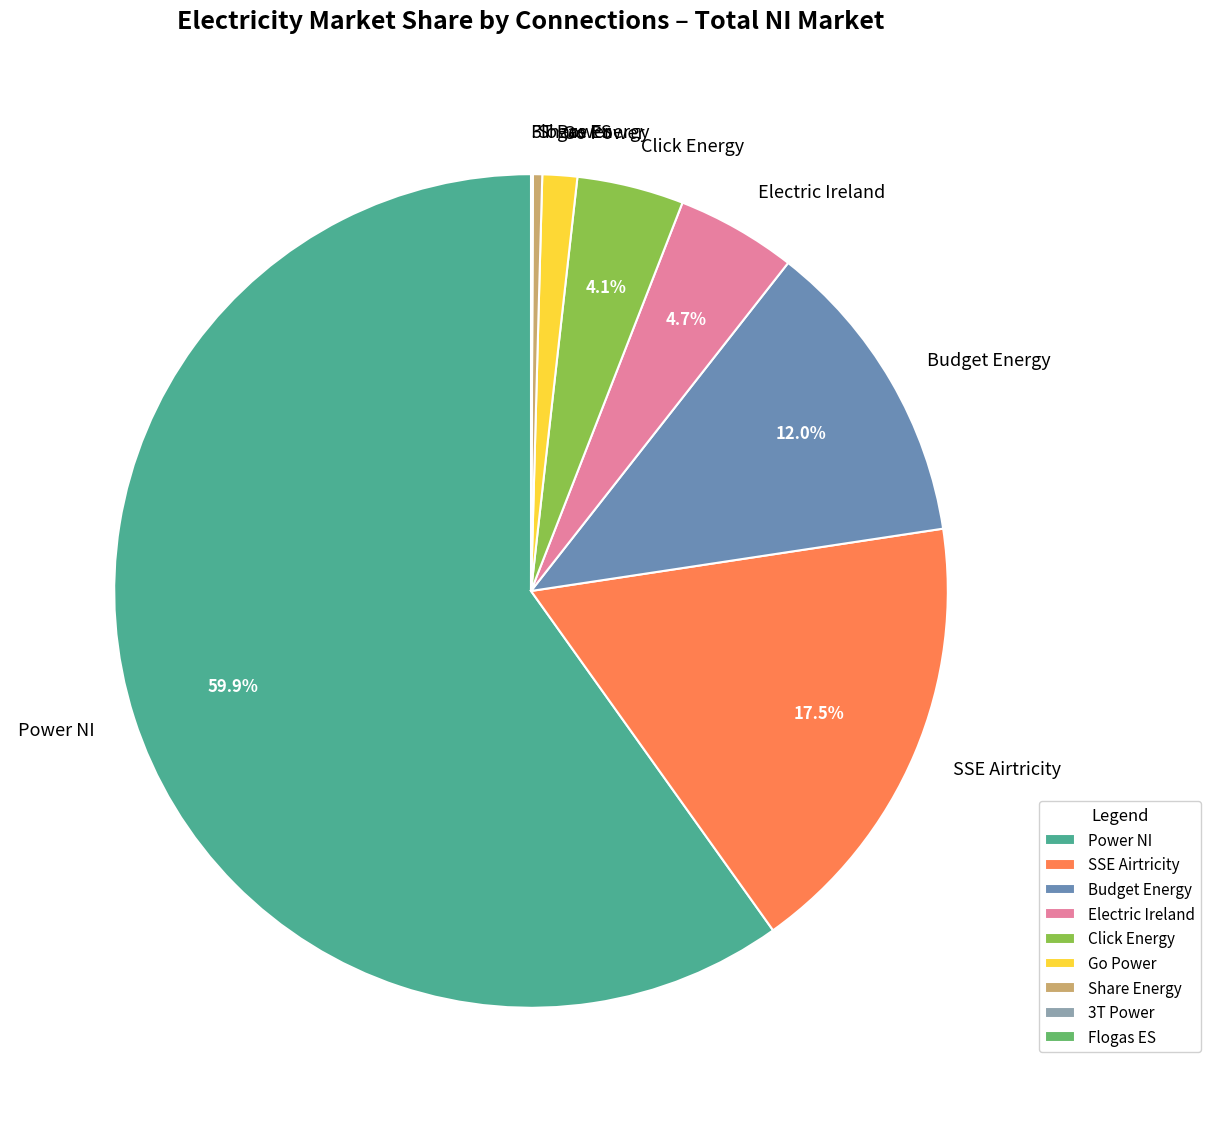

Combined, what portion of the pie is Click Energy and Power NI?

64.0%